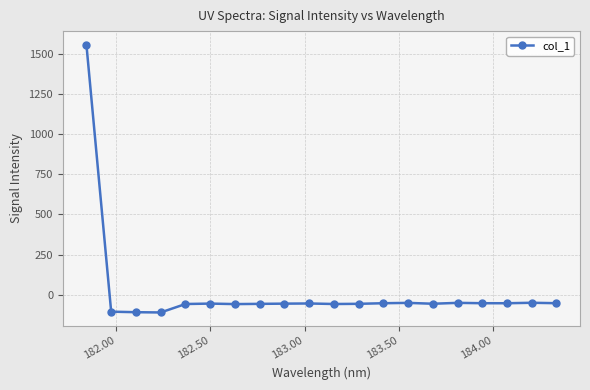

What is the difference between the second highest and second lowest values?

58.7